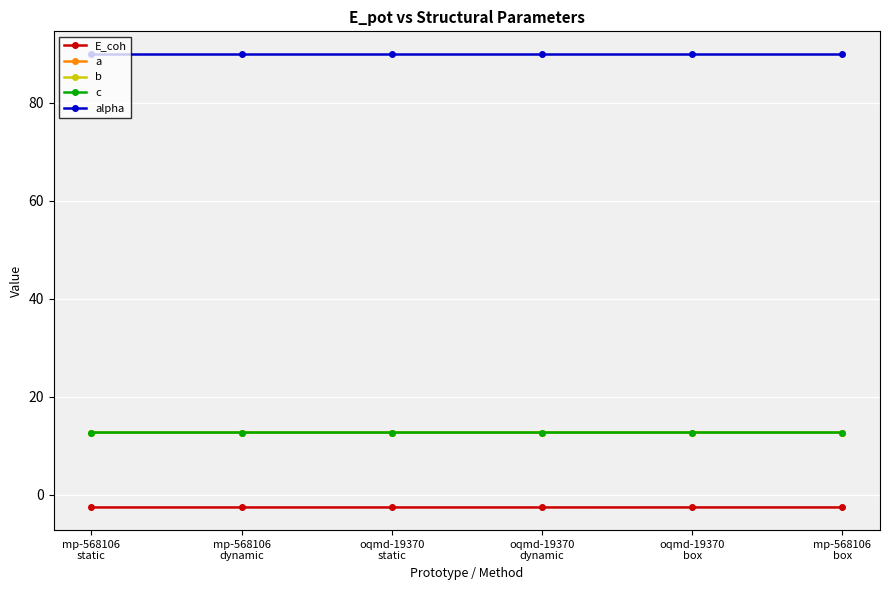

Which series has the largest total across all categories?

alpha